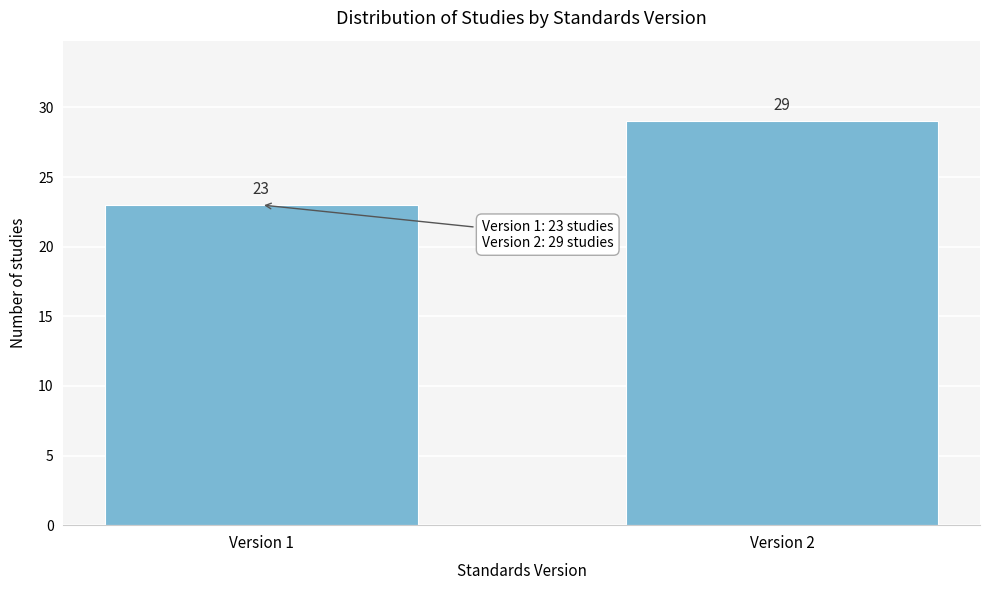

Reading left to right, extract all data points from this chart.

23	29